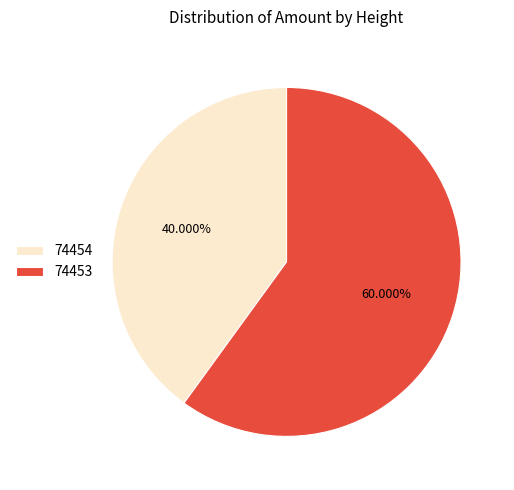

How much of the chart is everything except 74454?

60.0%